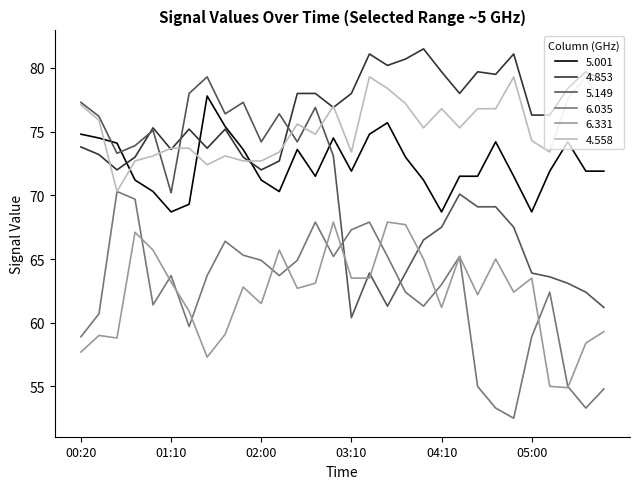

Which series has the largest total across all categories?

4.853